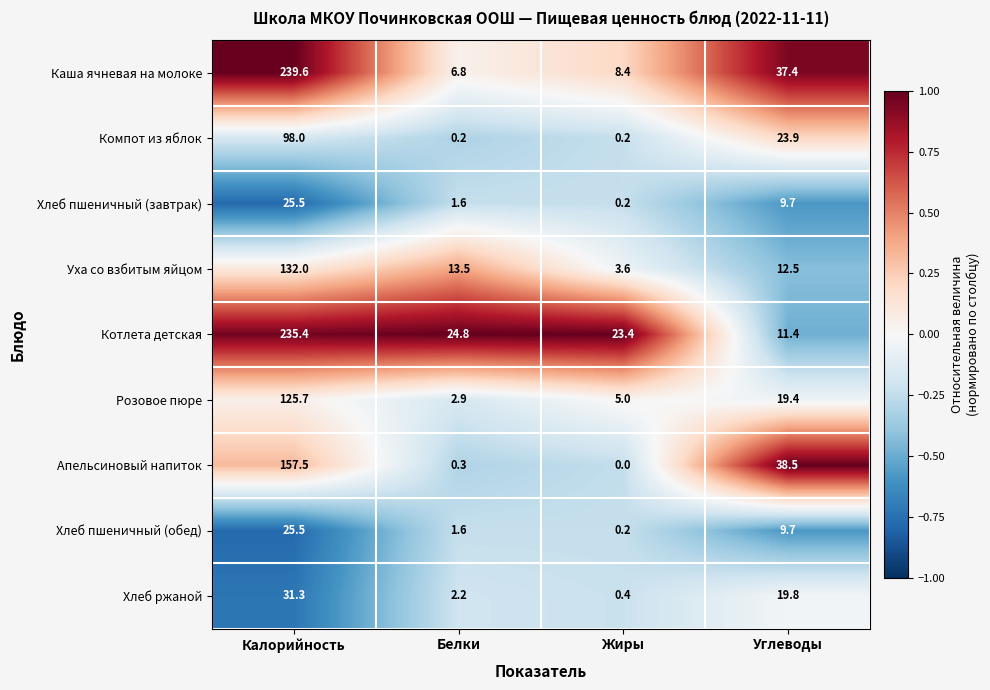

Which series changed the most between Калорийность and Белки?

Каша ячневая на молоке